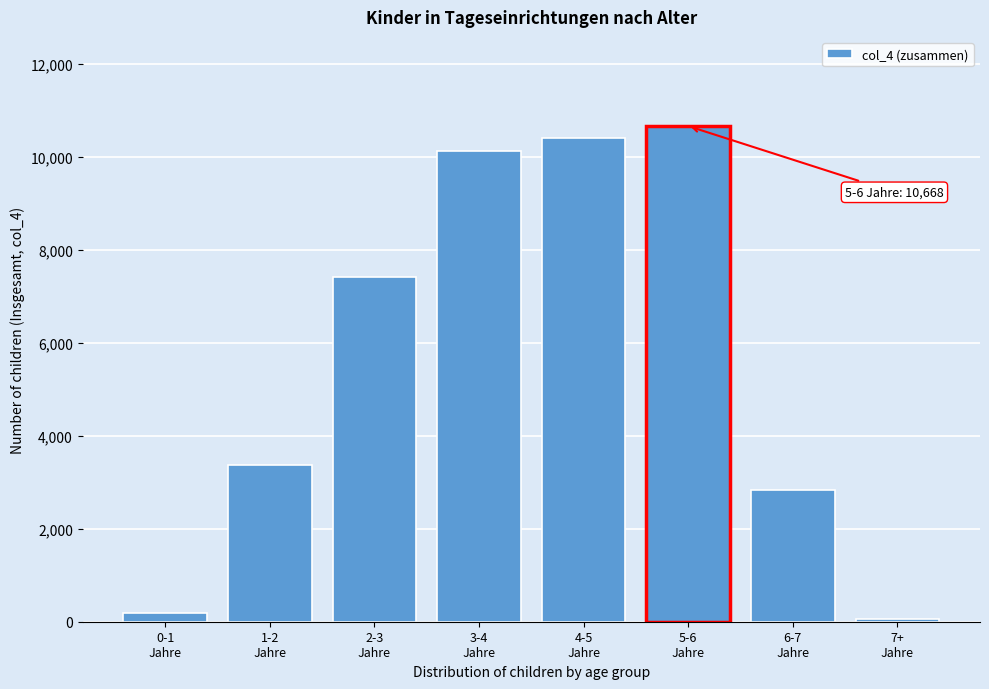

Reading left to right, transcribe all the data shown in this chart.

192	3371	7412	10133	10414	10668	2830	55